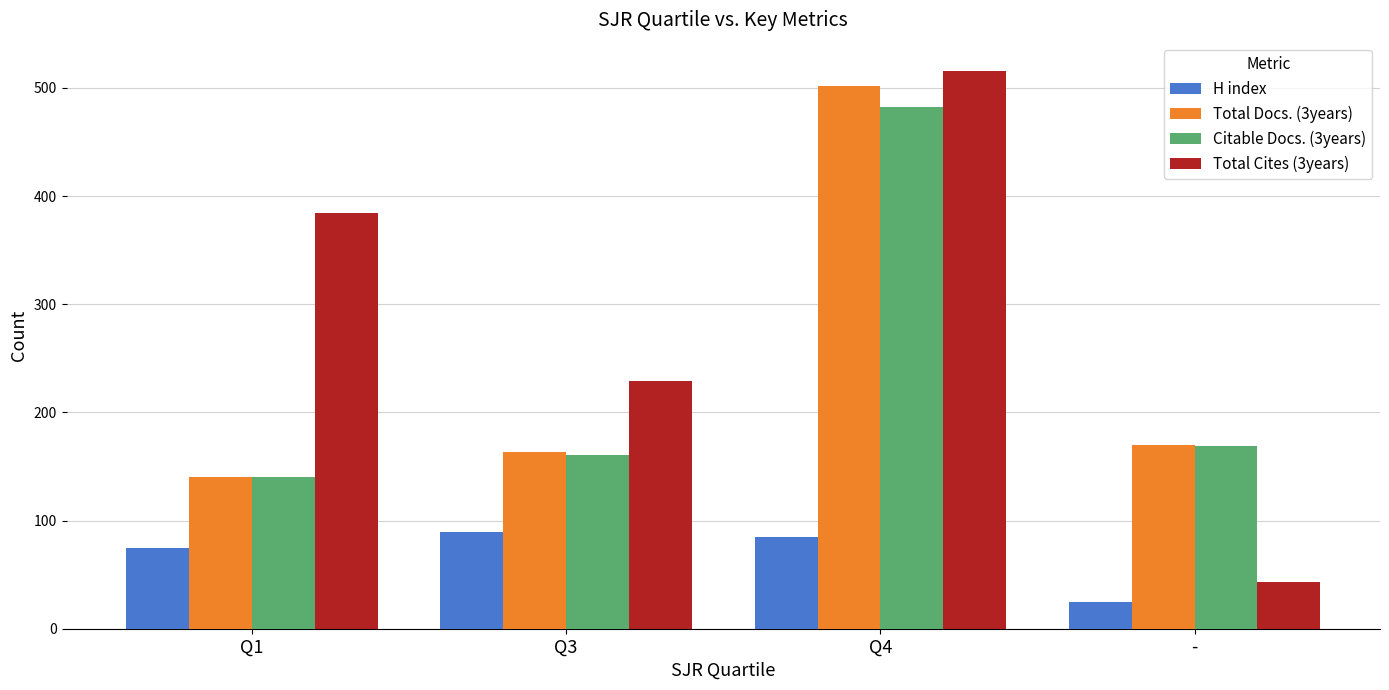

What is the label of the 3rd bar from the left?

Q4